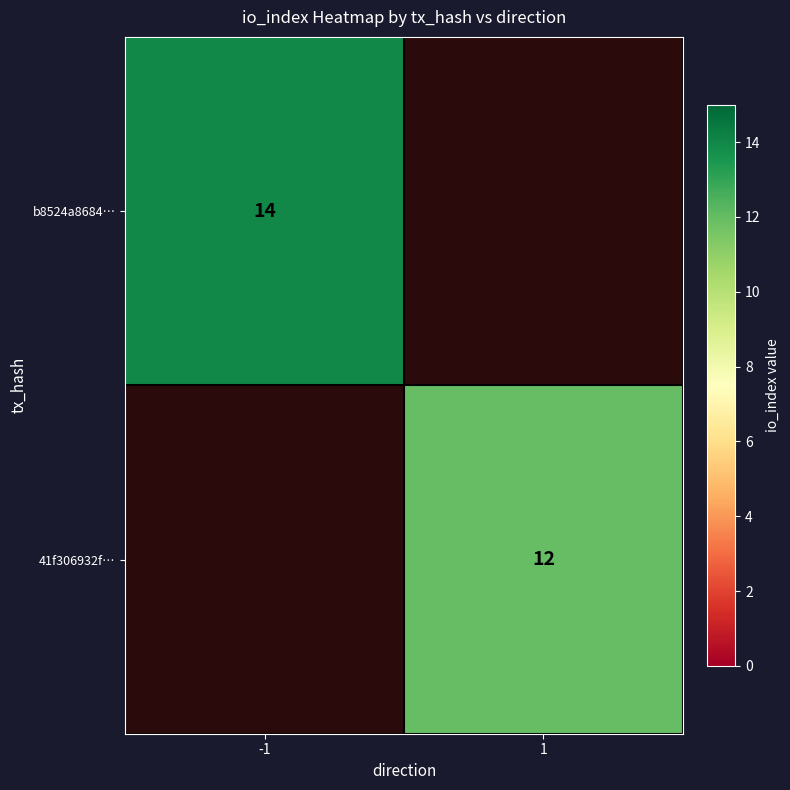

The b8524a8684… series shows 19 at -1. True or false?

False